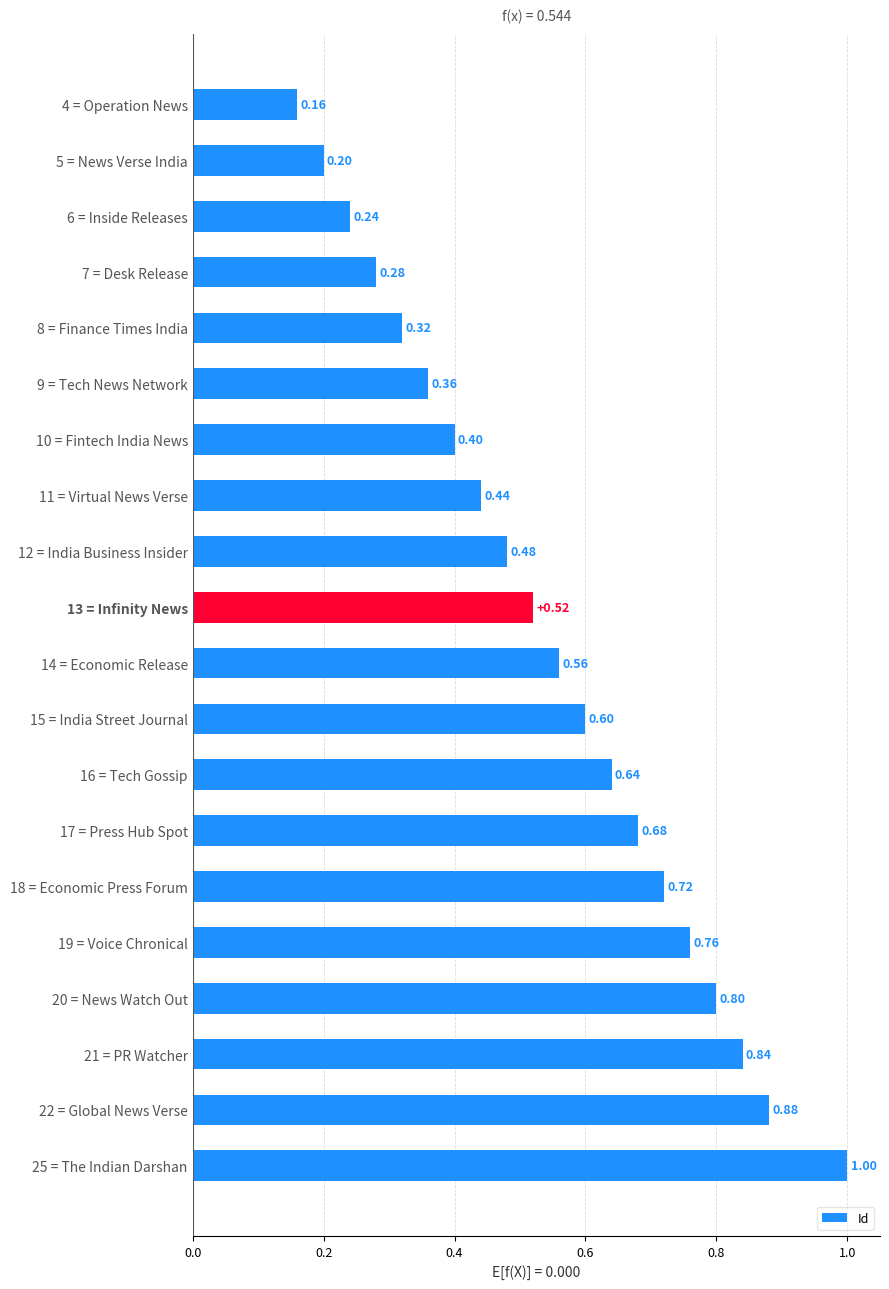

Which has a higher value, 21 = PR Watcher or 25 = The Indian Darshan?

25 = The Indian Darshan